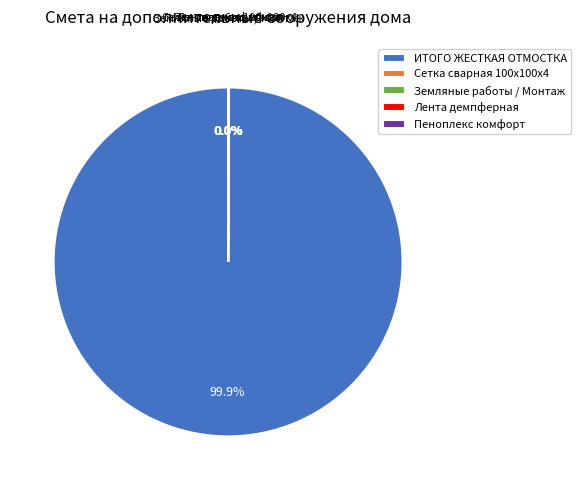

Which category has the biggest portion of the pie?

ИТОГО ЖЕСТКАЯ ОТМОСТКА